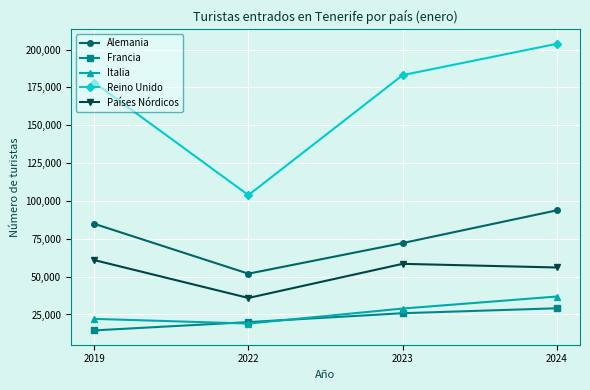

What value does the Países Nórdicos series have at 2022, to the nearest 100?

35900